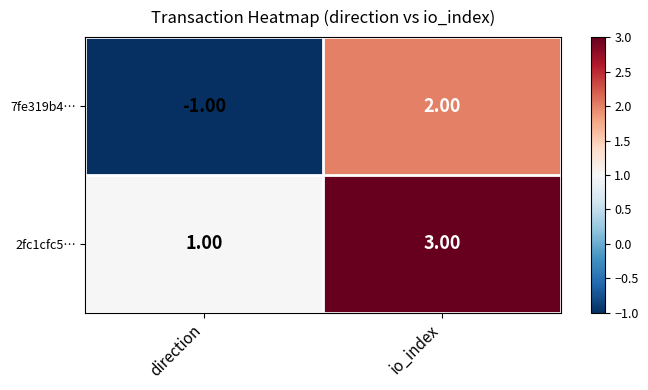

Which series has the widest spread of values?

7fe319b4…